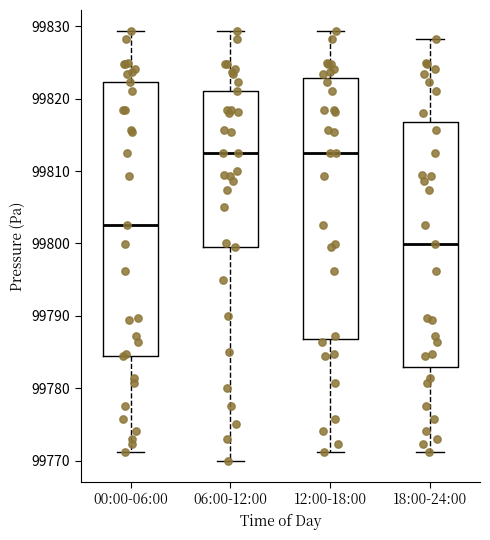

Comparing the boxes themselves (not the whiskers), which one is the tallest?

00:00-06:00